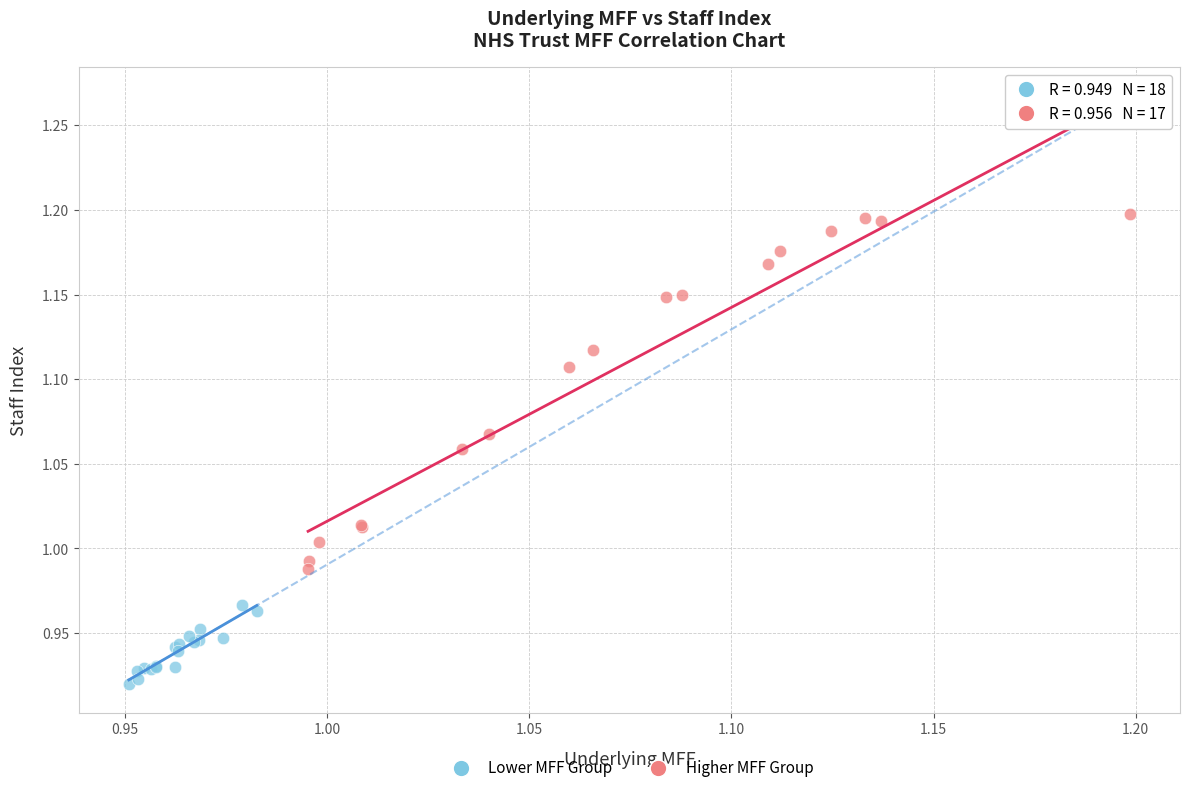

Which series contains the highest Y value?

Higher MFF Group